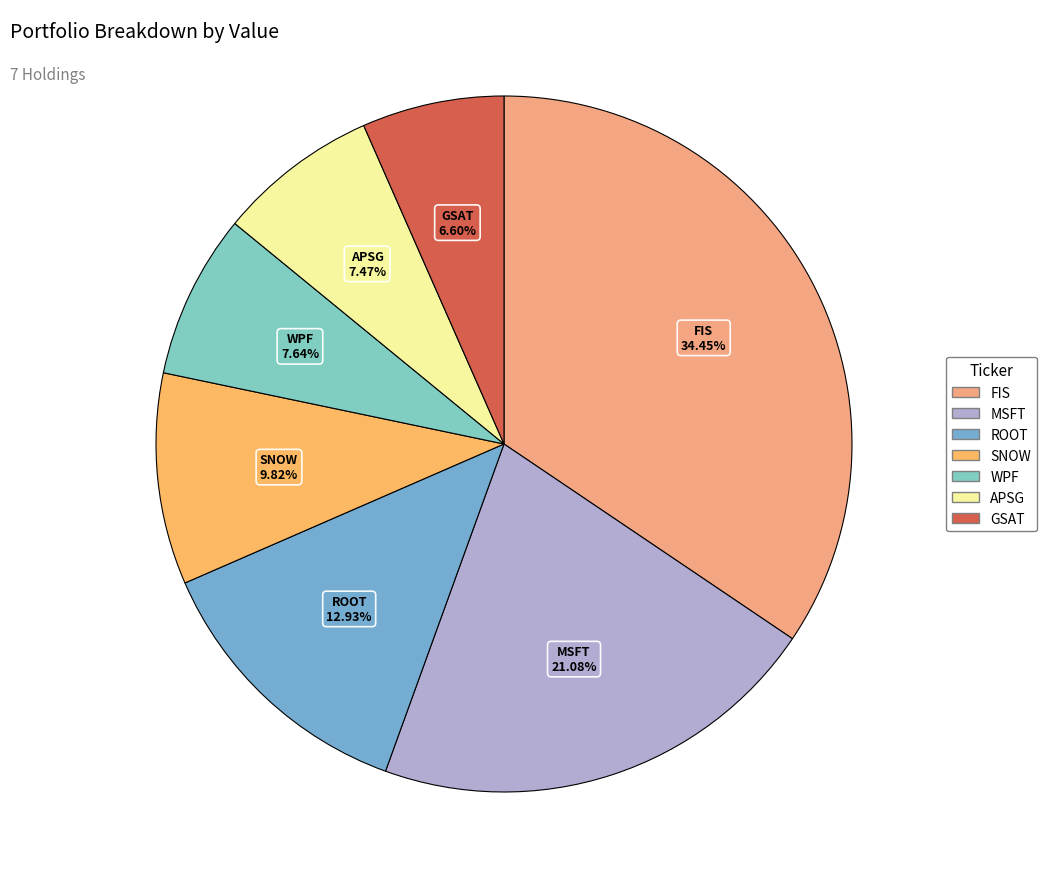

How many segments does this pie chart have?

7